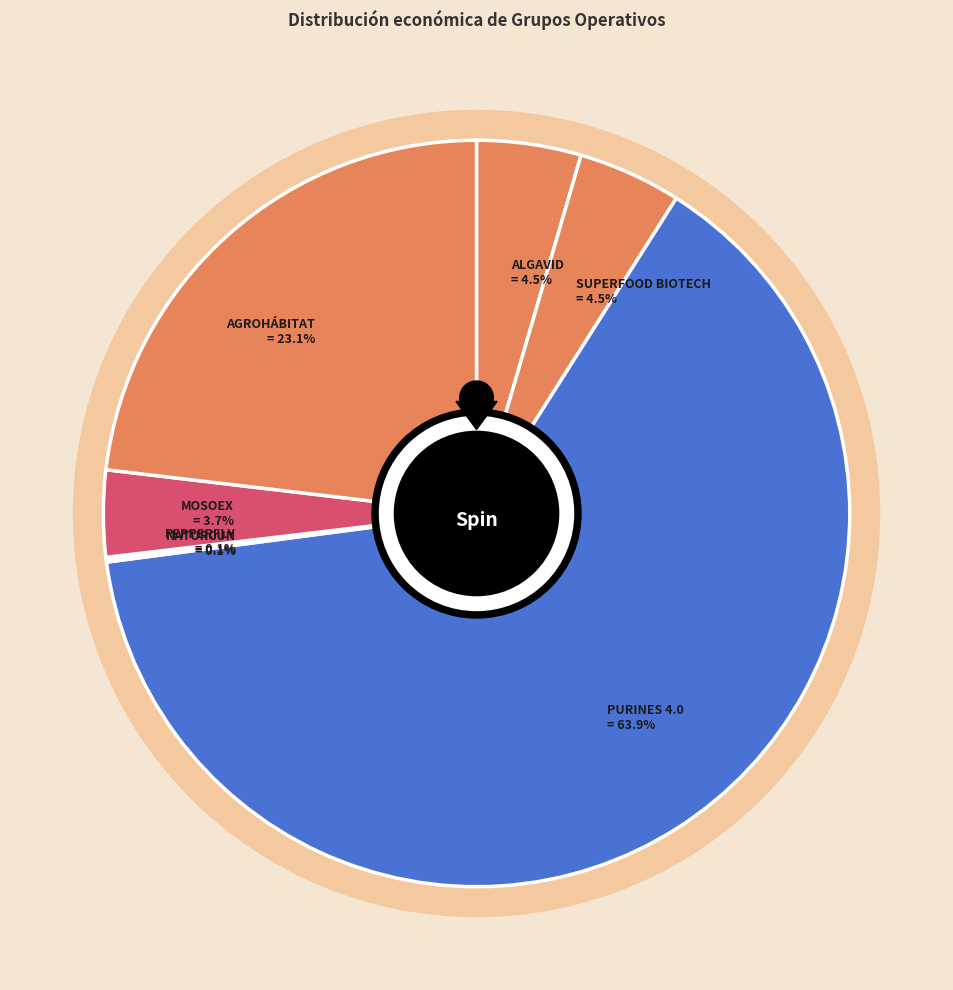

Approximately how many times larger is the value at PURINES 4.0 compared to PEPPERFLY?

1066.0